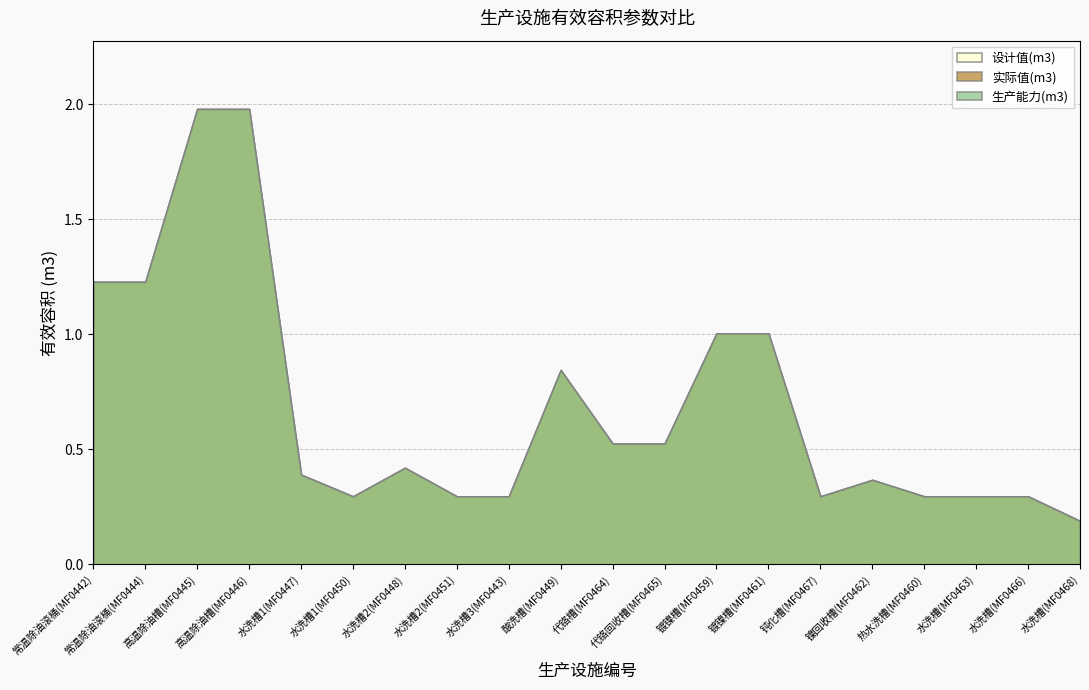

What is the sum of the 实际值(m3) values at 高温除油槽(MF0446) and 水洗槽1(MF0450)?

2.3